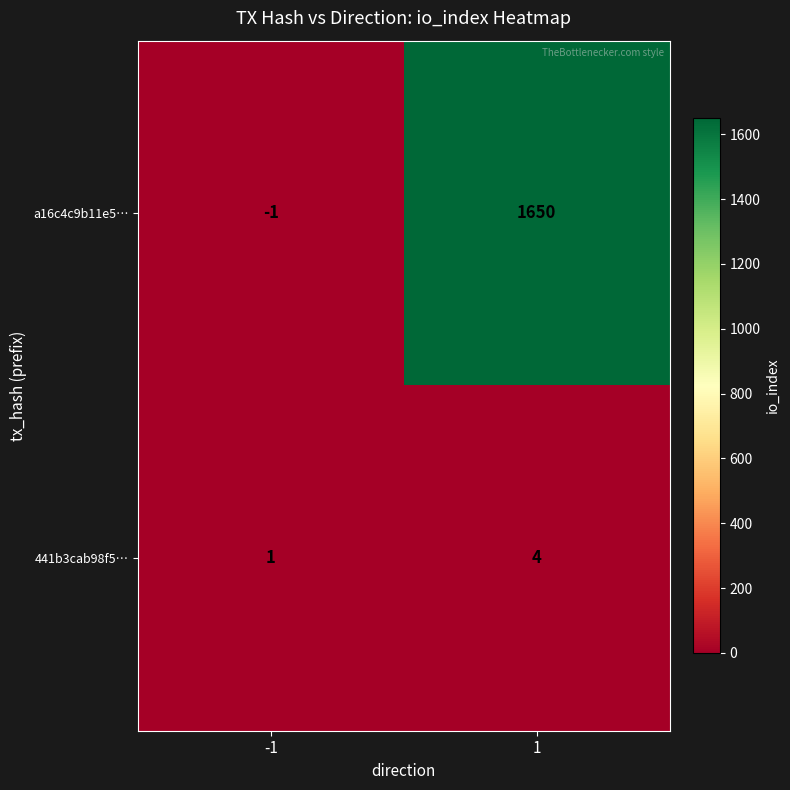

How many distinct data groups are displayed?

2